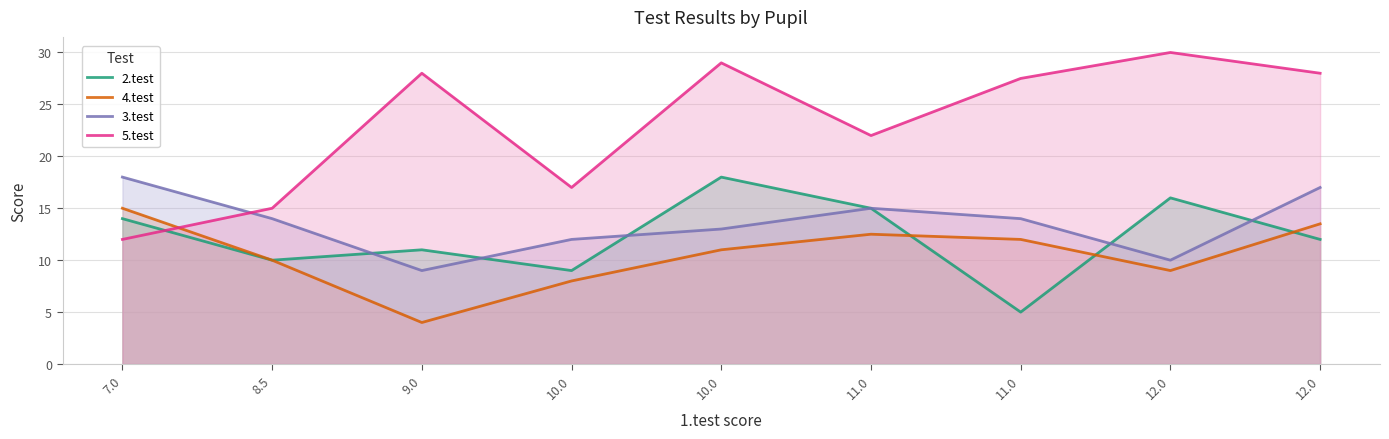

What is the smallest value displayed?

4.0